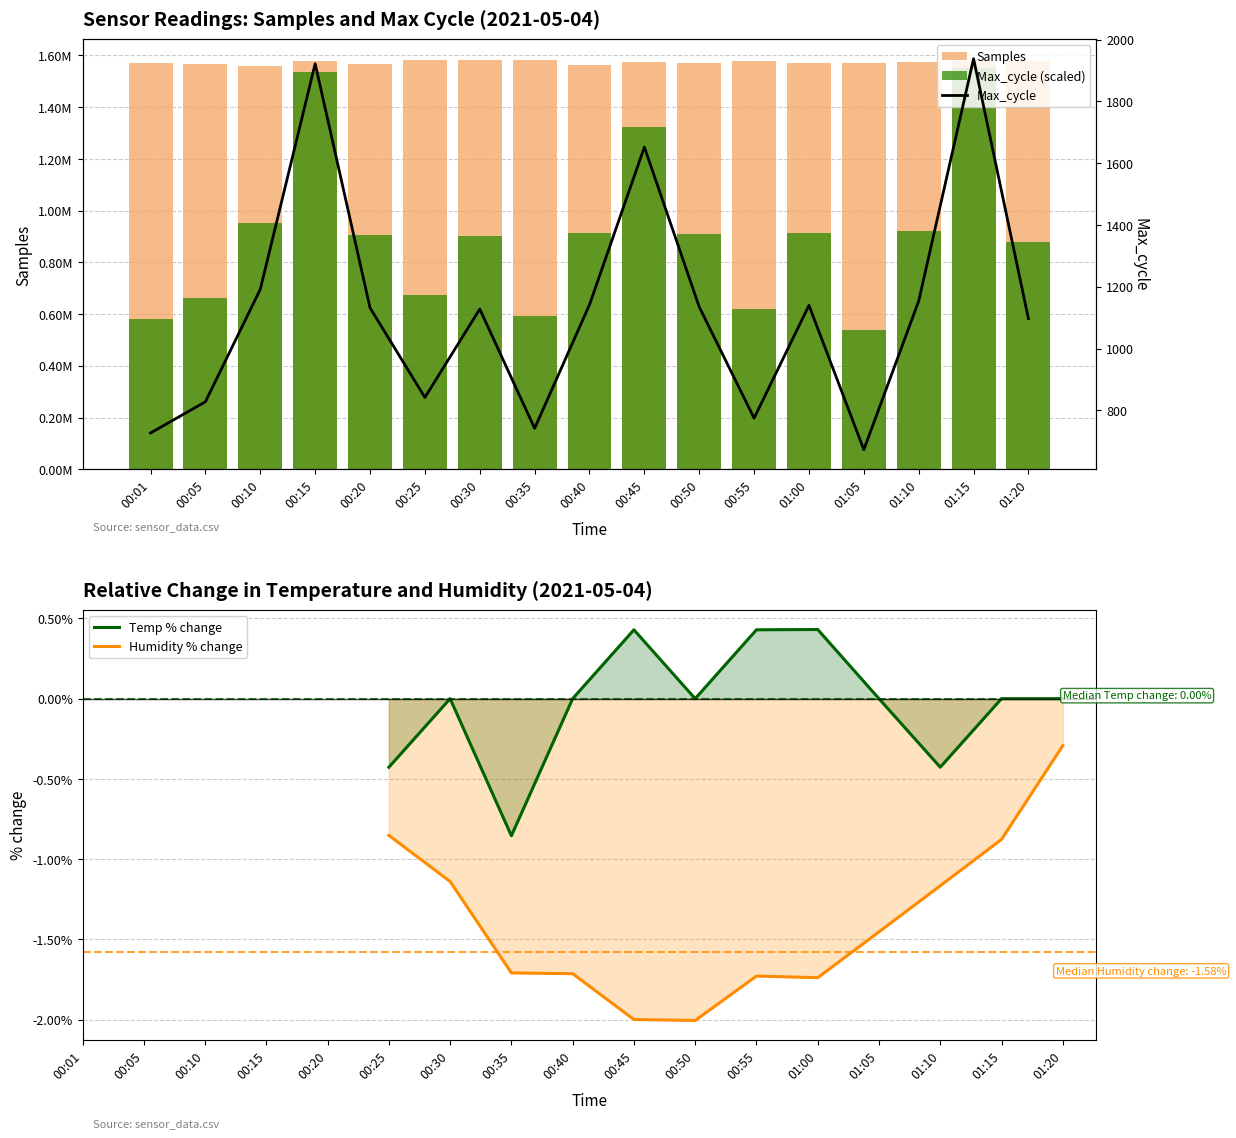

What position from the right is 01:15?

2